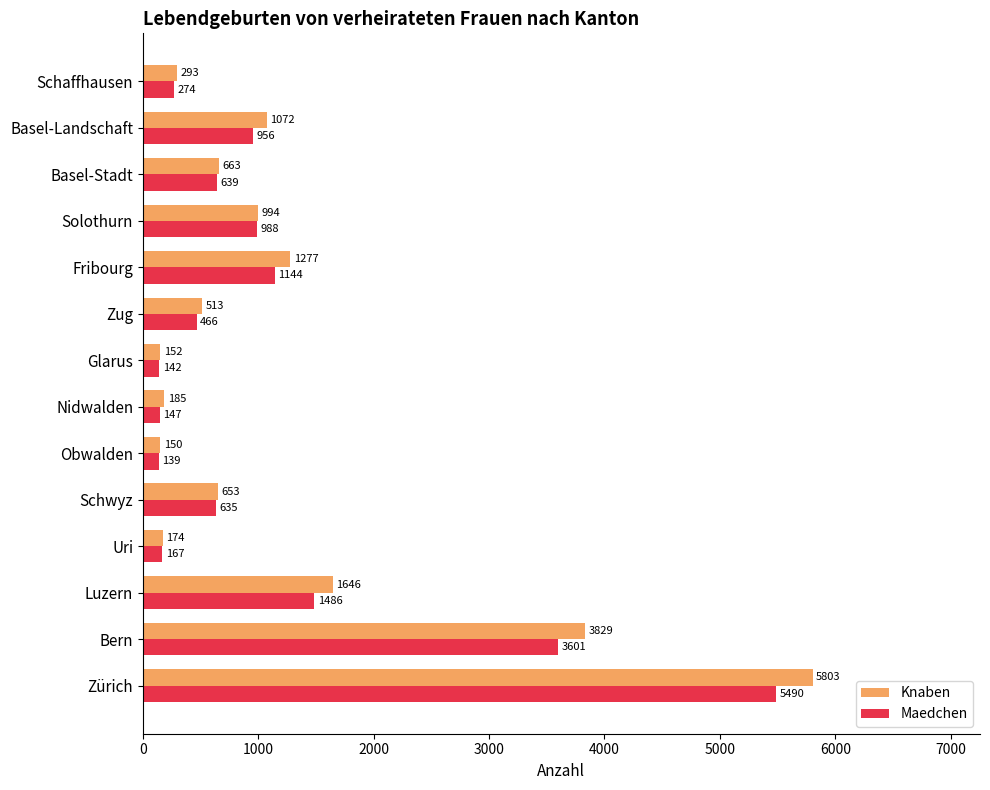

How many data points does each series have?

14